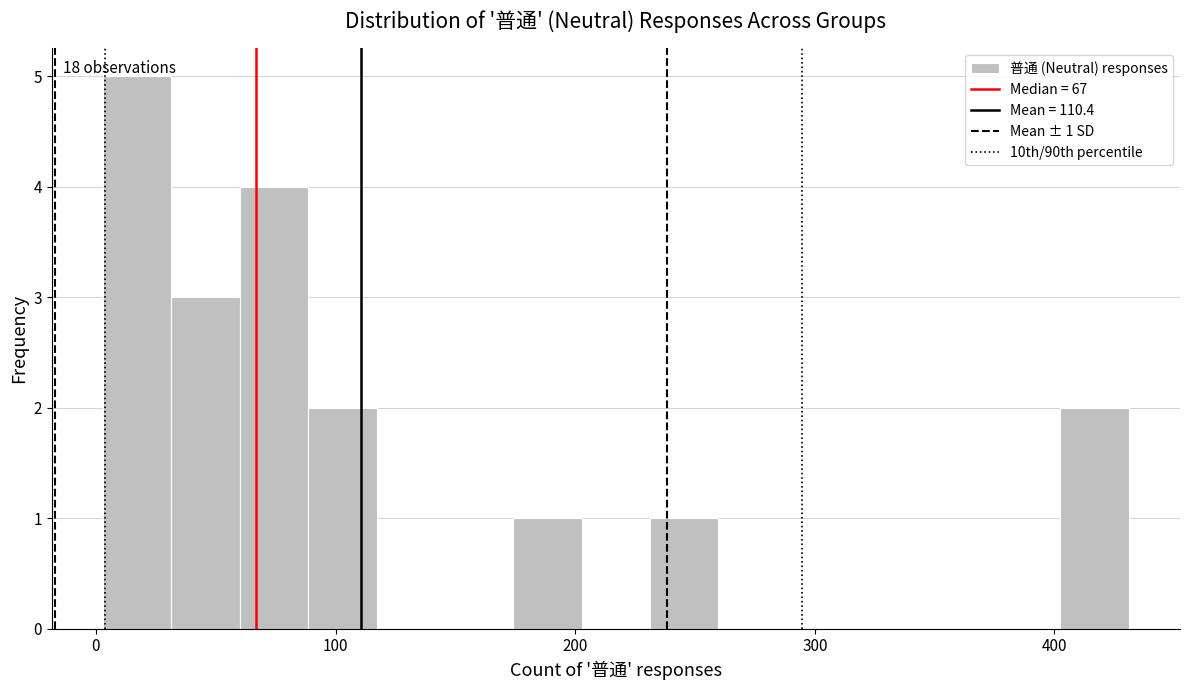

Read against the x-axis, roughly where is the centre of the tallest bar?

20